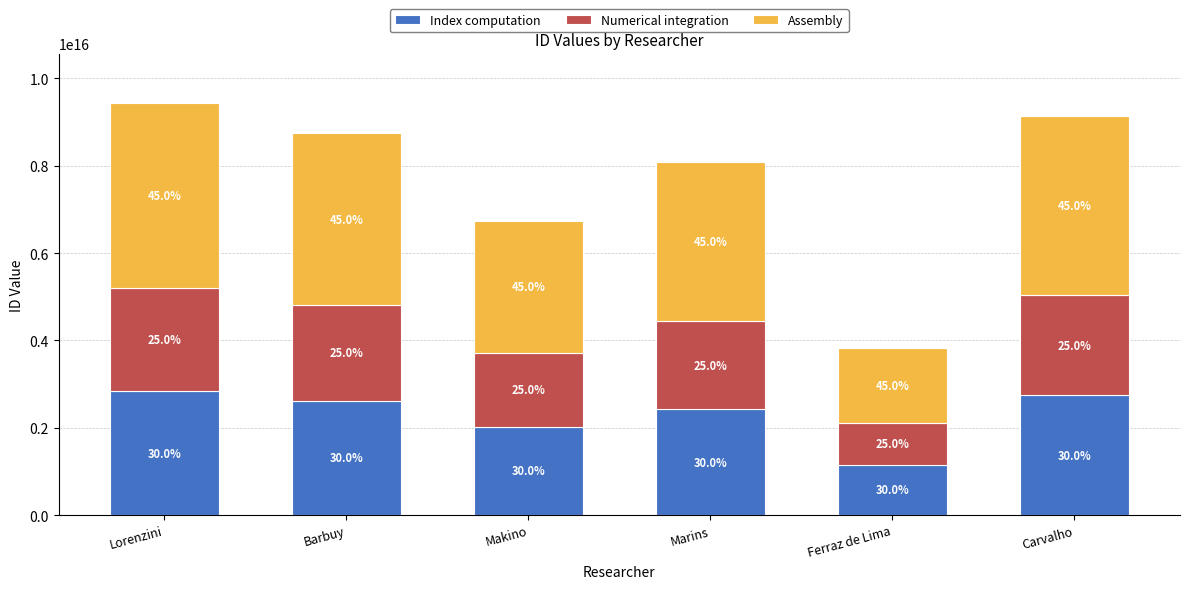

What are all the series names shown in the legend?

Index computation, Numerical integration, Assembly